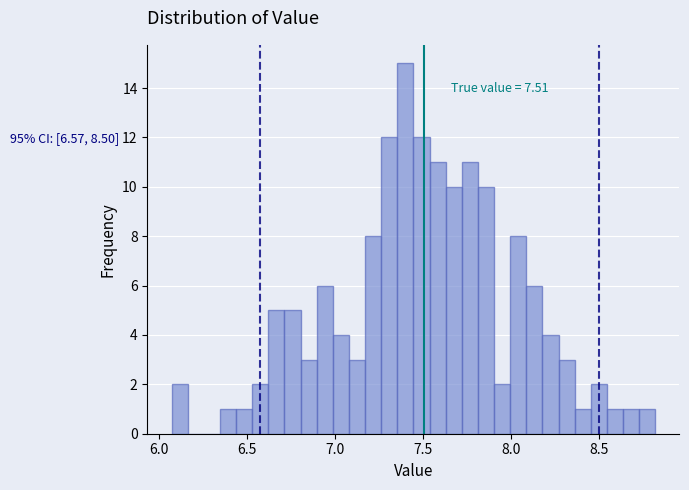

Read against the x-axis, roughly where is the centre of the tallest bar?

7.40